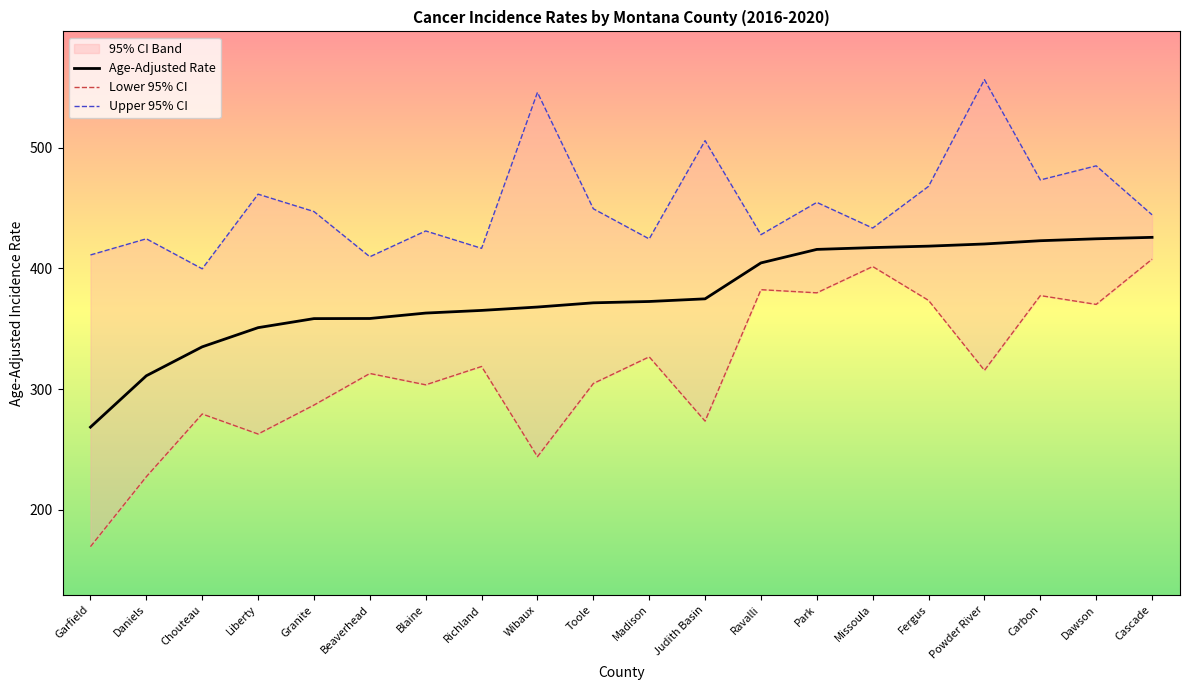

At which label does Age-Adjusted Rate first exceed 372?

Madison